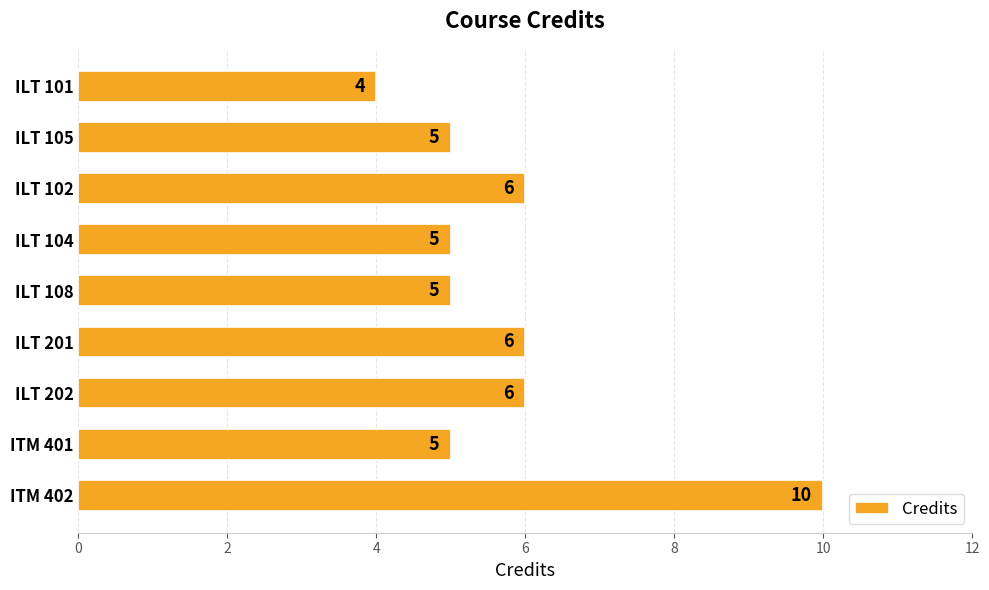

True or false: the data shows 6 at ILT 201.

True